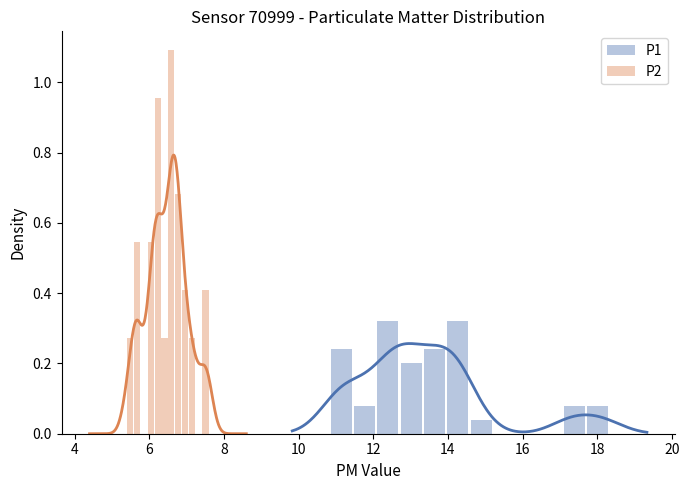

True or false: P2 has a value of 0.7 at 11.

False